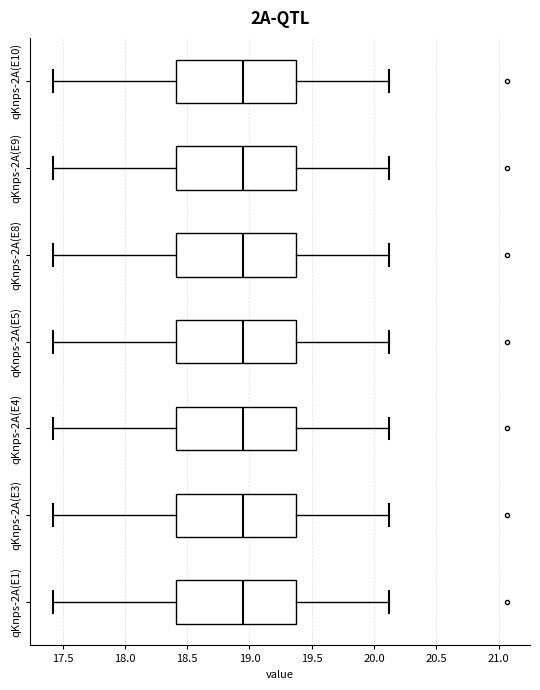

Where does the right whisker of the box for qKnps-2A(E5) end on the x-axis? The values are not printed on the chart, so give them approximately, as read against the axis.

20.10